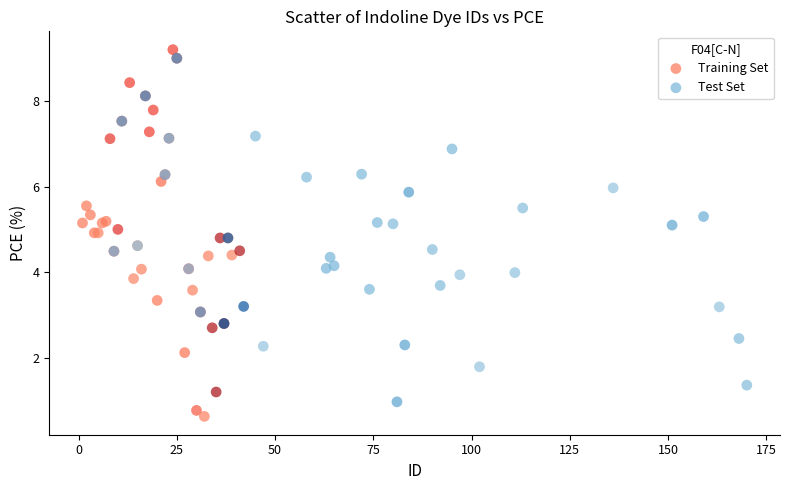

Which series has the largest Y range (max minus min)?

Training Set